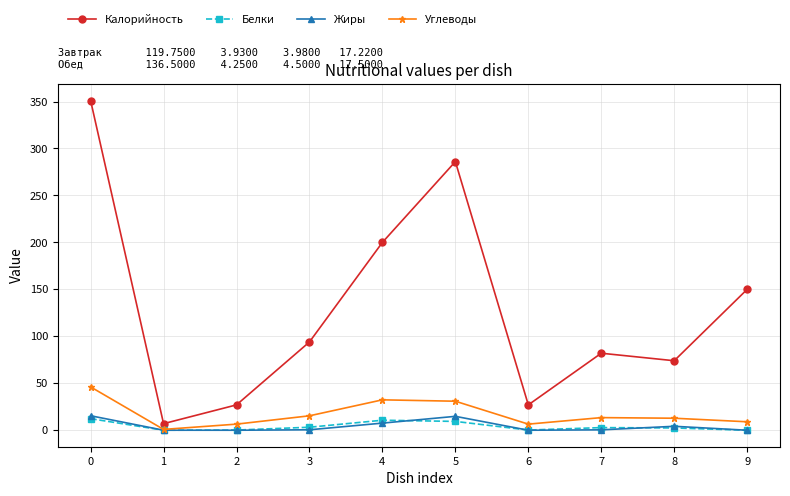

Which series has the largest total across all categories?

Калорийность